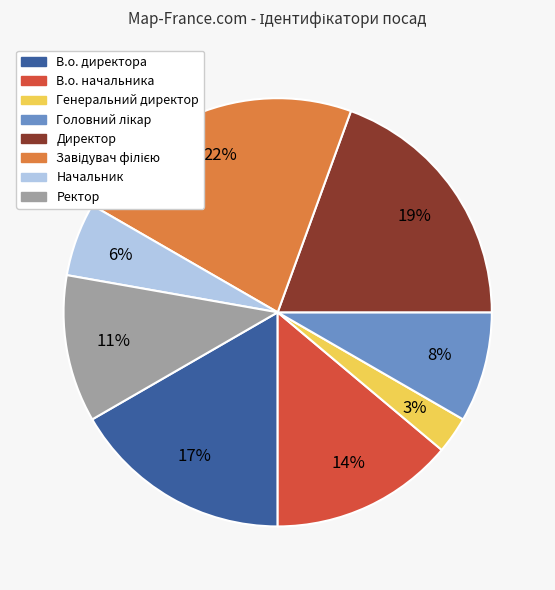

Is Генеральний директор the majority of the pie?

No